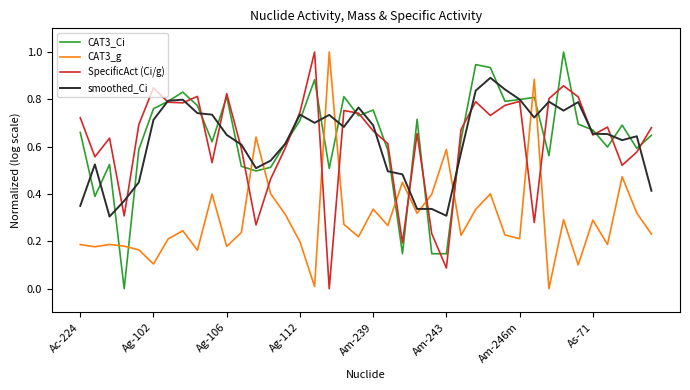

What is the maximum value shown in the chart?

1.0